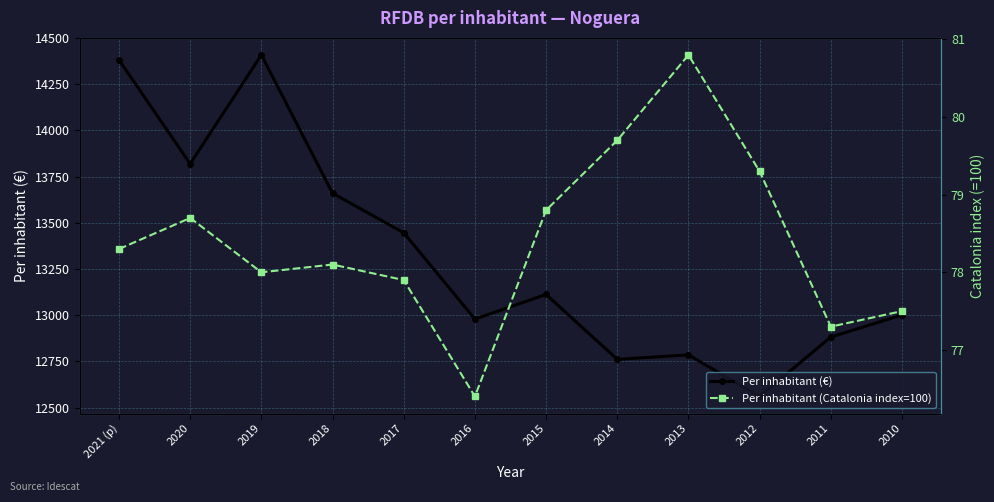

What is the value of the Per inhabitant (€) point at the 4th from the left?

13660